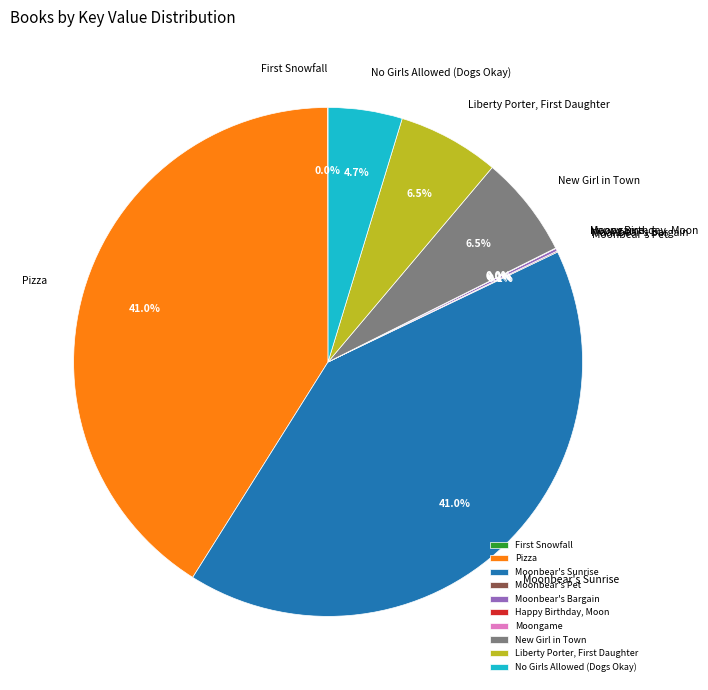

To the nearest percent, what is the average slice percentage?

10%